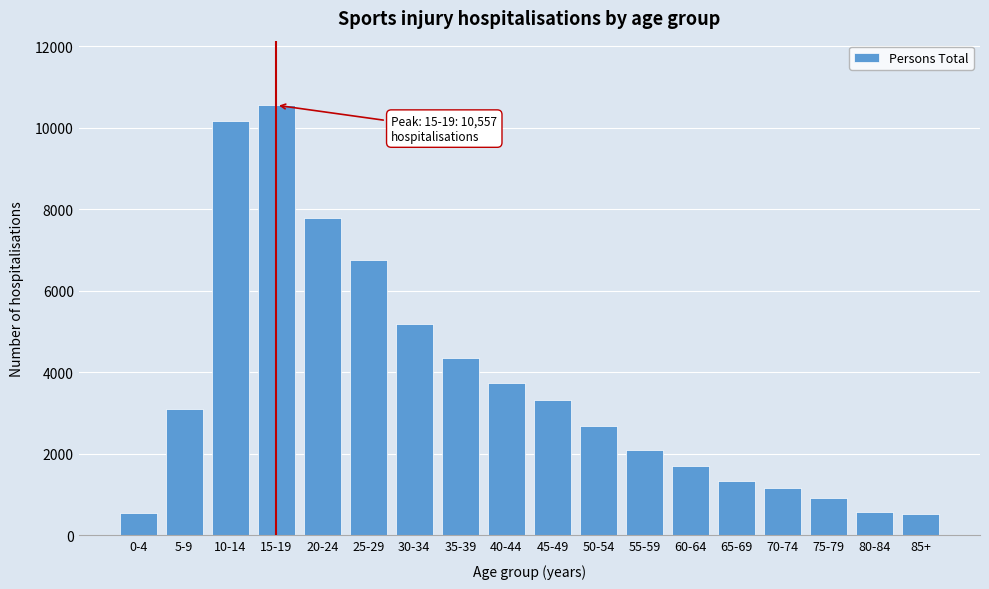

What is the value of the 17th bar from the left?

567